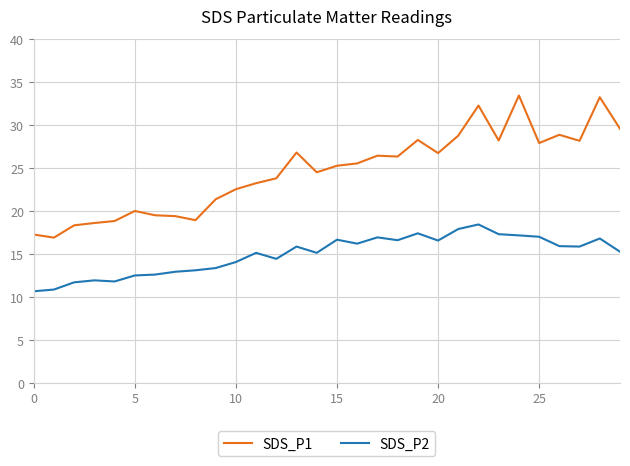

True or false: SDS_P1 and SDS_P2 intersect in this chart.

False